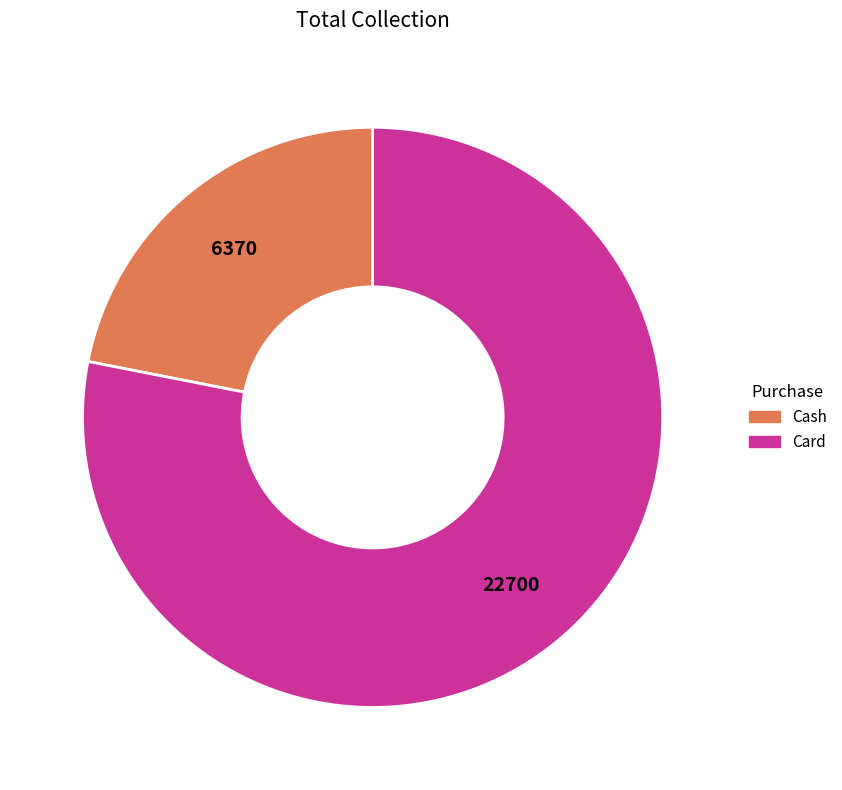

The Card slice represents 86% of the pie. True or false?

False